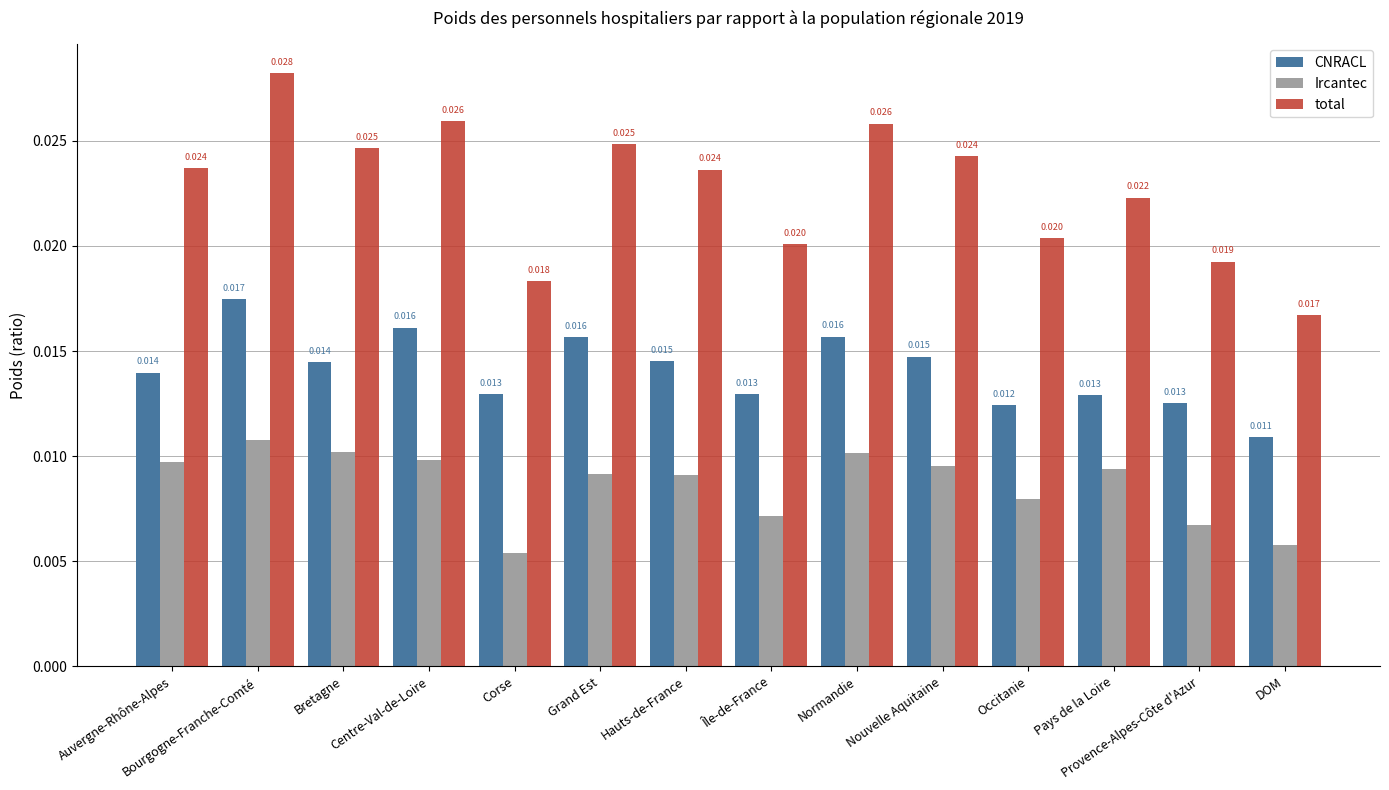

What are all the series names shown in the legend?

CNRACL, Ircantec, total